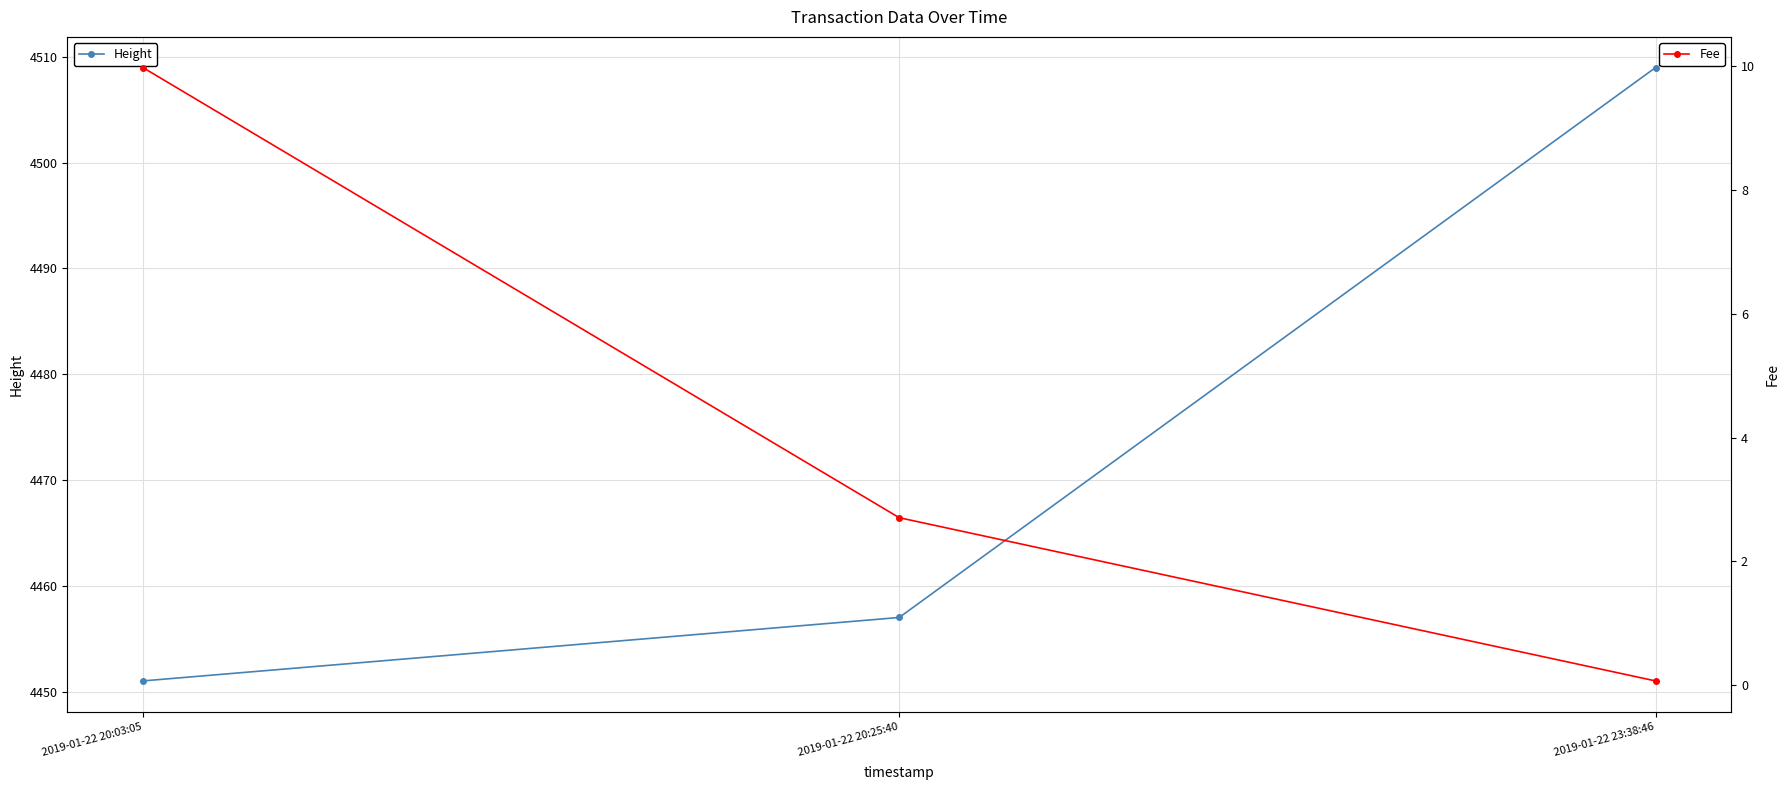

Which series changed the most between 2019-01-22 20:25:40 and 2019-01-22 23:38:46?

Height